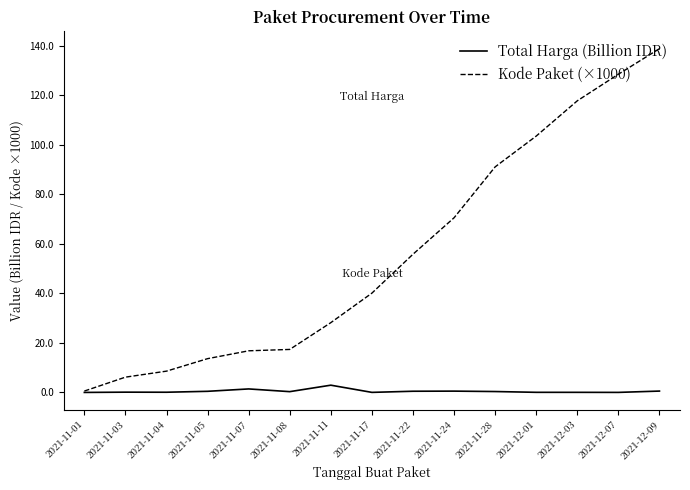

Which series has the largest range (max minus min)?

Kode Paket (×1000)